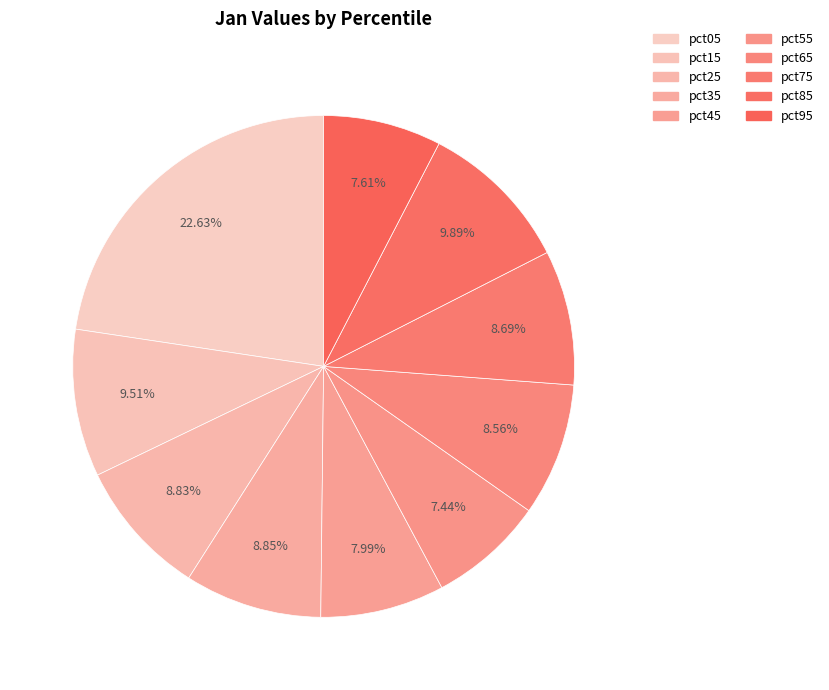

Is pct65 the majority of the pie?

No